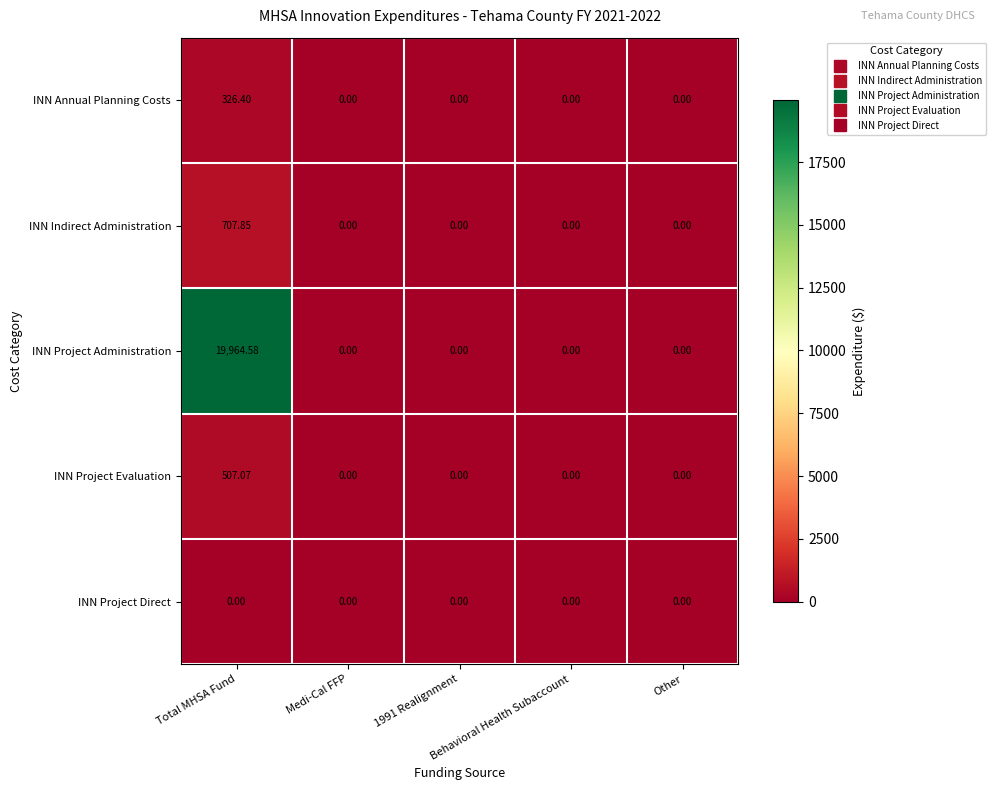

Which series has the largest total across all categories?

INN Project Administration